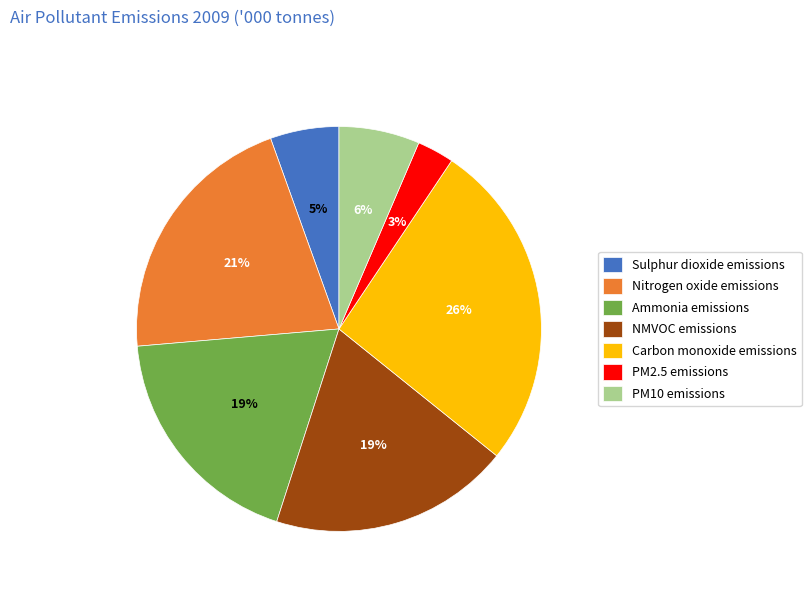

To the nearest percent, what is the difference between the NMVOC emissions and Sulphur dioxide emissions slice percentages?

14%